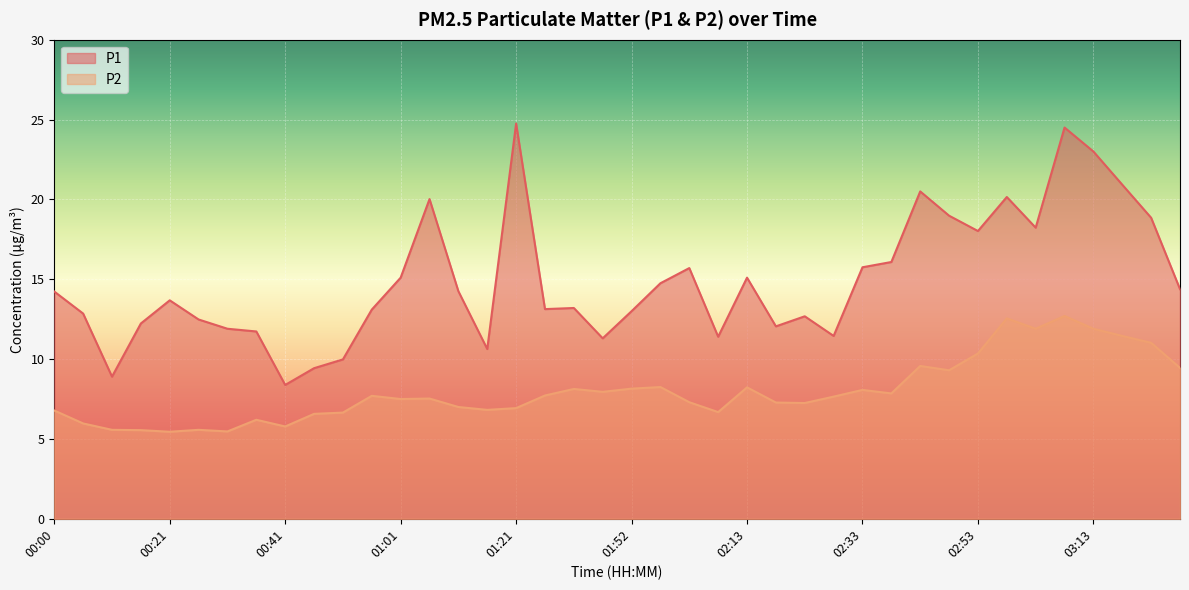

The P2 series shows 6.6 at 00:46. True or false?

True